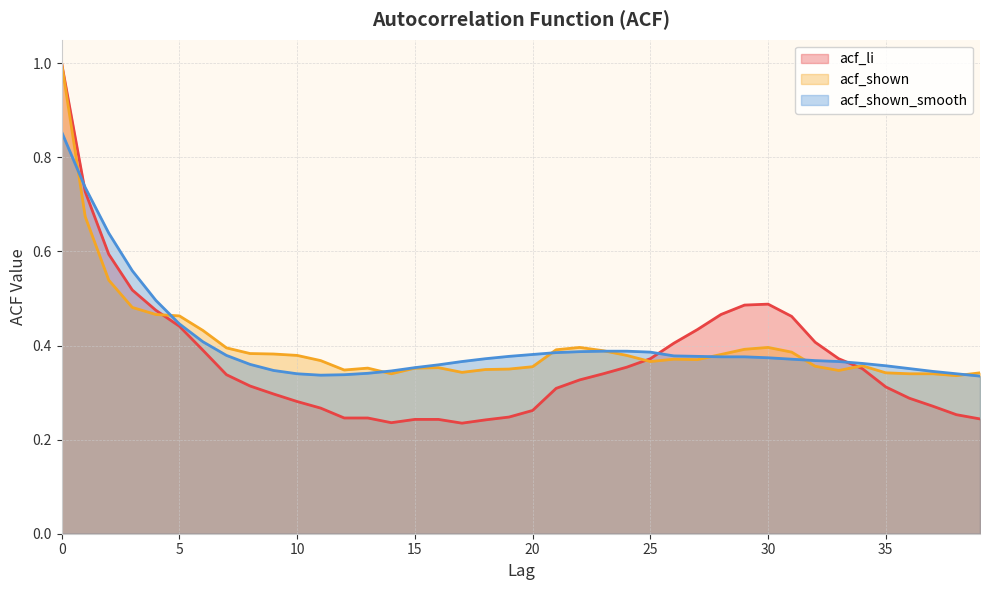

Does the chart display data point markers on the line(s)?

No